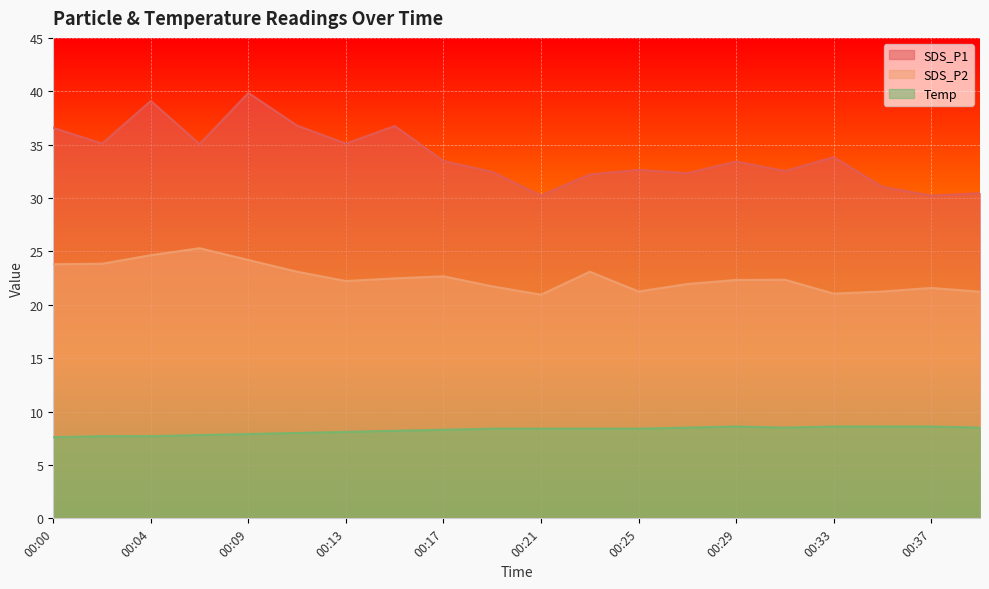

What are all the series names shown in the legend?

SDS_P1, SDS_P2, Temp